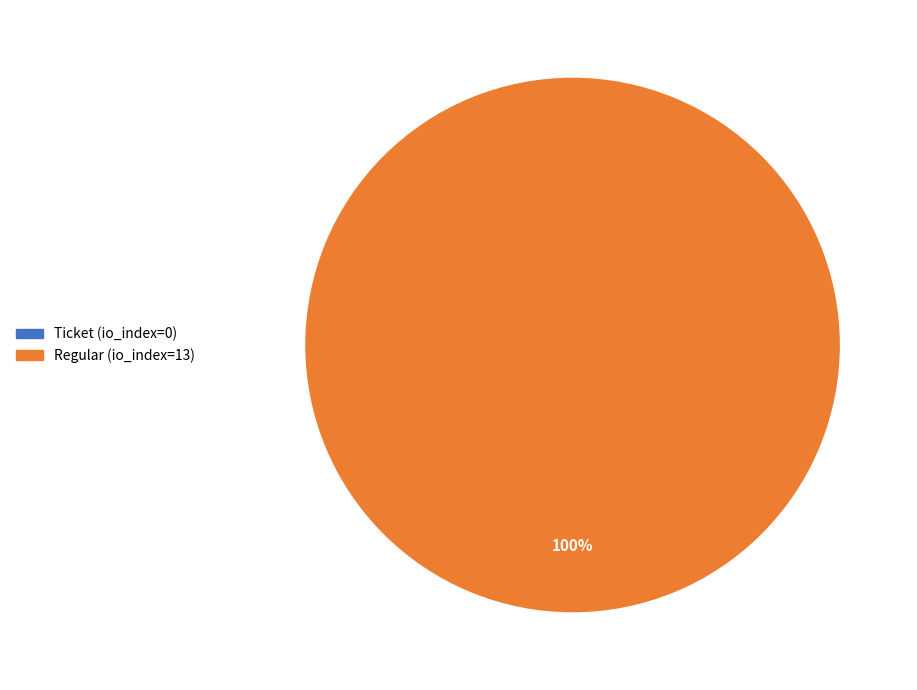

True or false: Regular (io_index=13) accounts for 99% of the total.

False